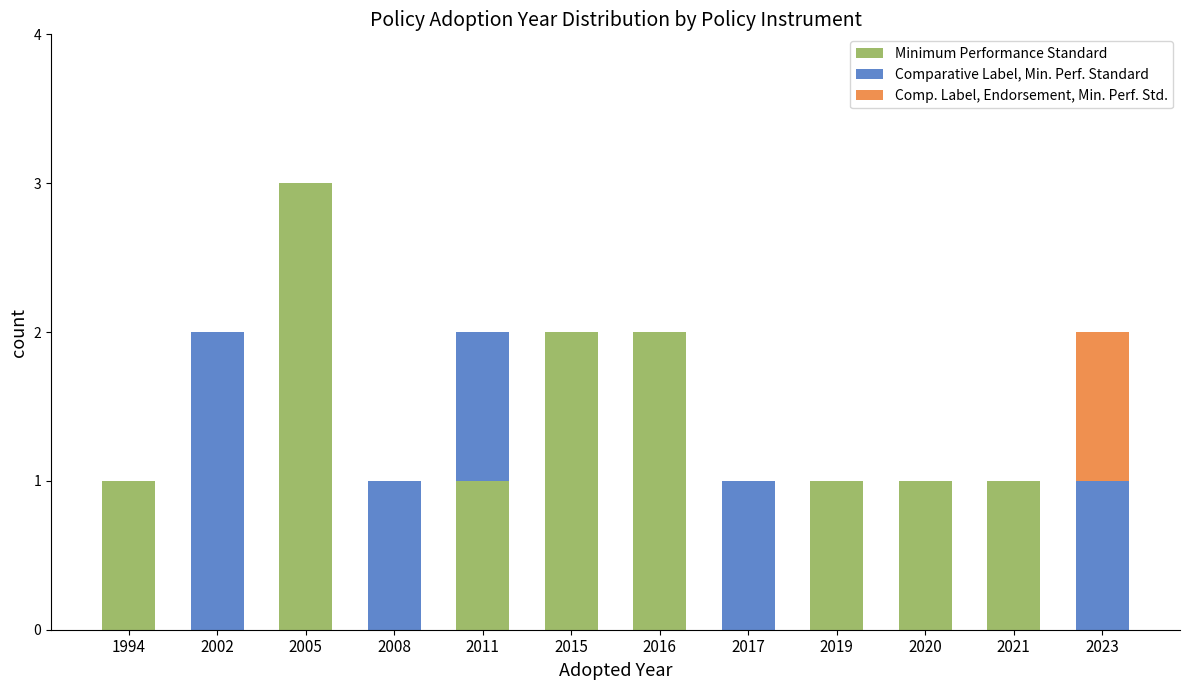

Are the bars grouped side by side (vs. stacked)?

No